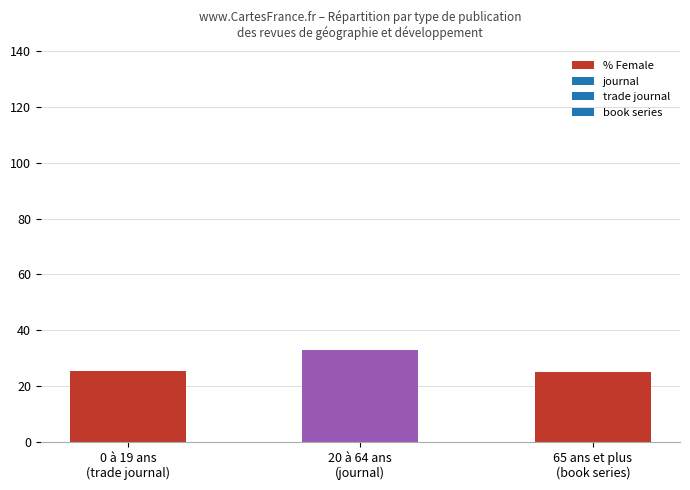

What is the value of the 2nd bar from the left?

33.0